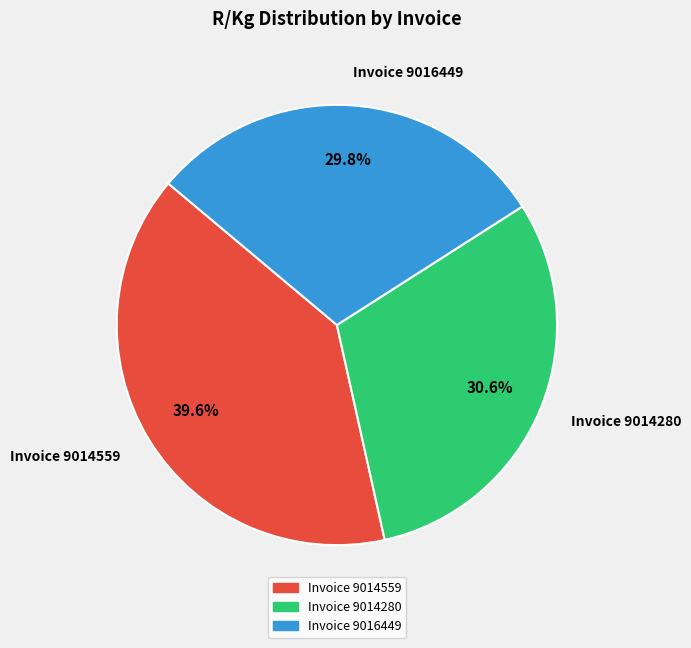

Is it true that Invoice 9016449 is 30% of the pie?

True